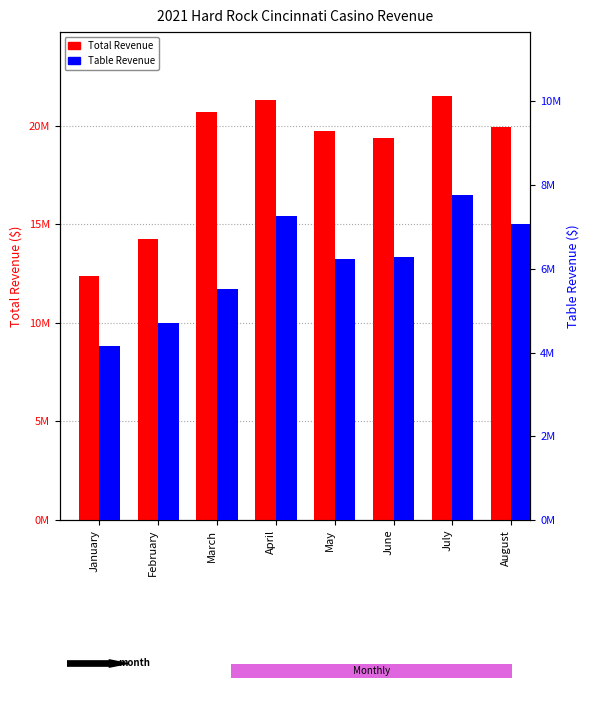

At which label does Total Revenue first exceed 19945666?

March